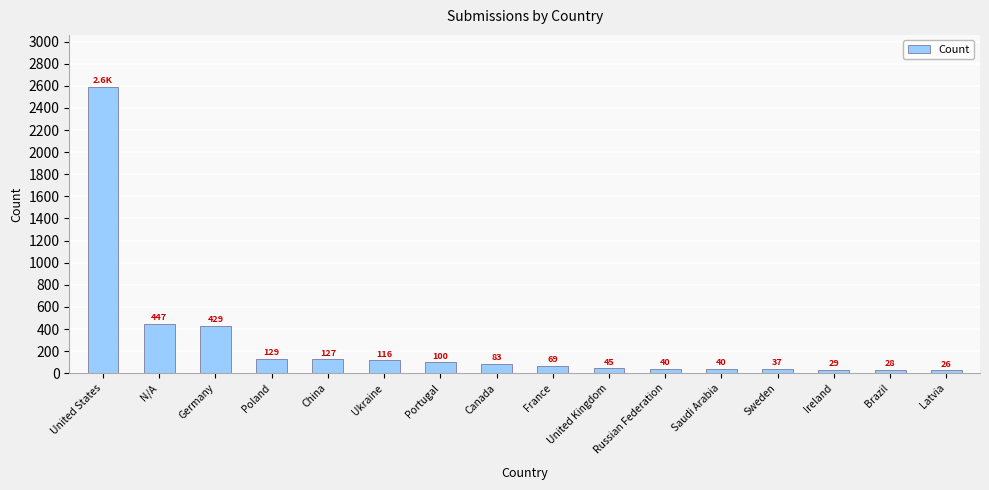

True or false: the data shows 26 at Latvia.

True